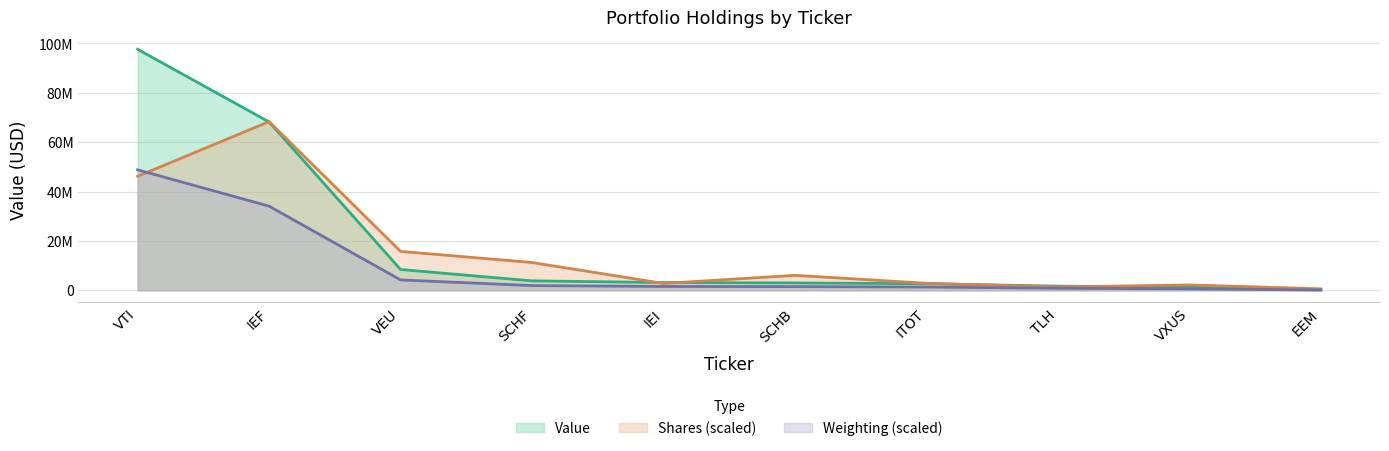

At which label is Shares or principal amount closest to 34471985?

VTI